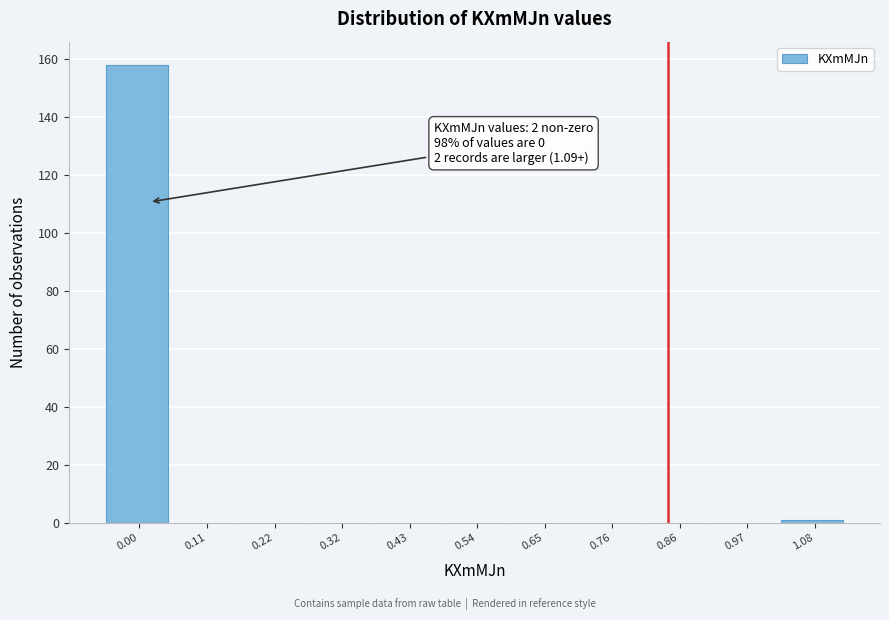

Reading left to right, extract all data points from this chart.

0.00=158	0.11=0	0.22=0	0.32=0	0.43=0	0.54=0	0.65=0	0.76=0	0.86=0	0.97=0	1.08=1